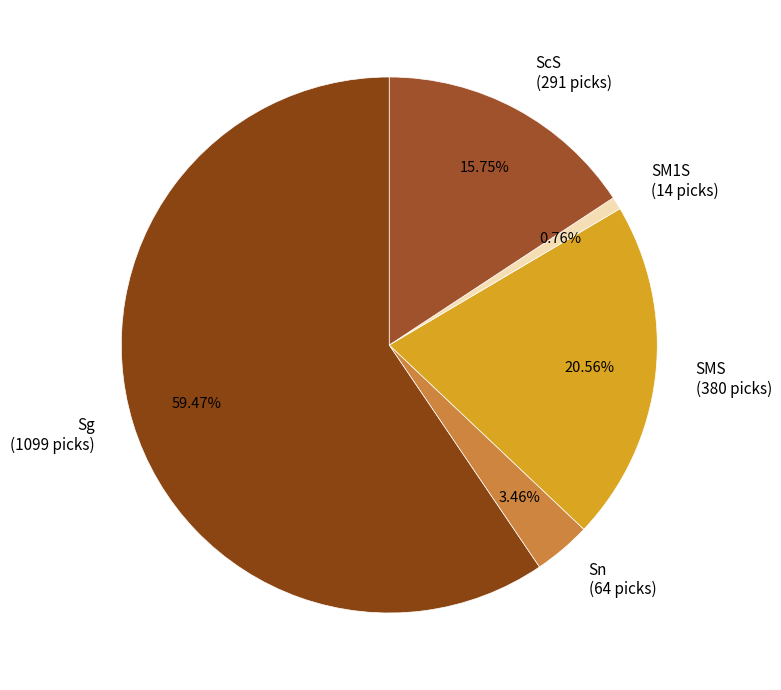

To the nearest percent, what is the difference between the SM1S and Sn slice percentages?

3%